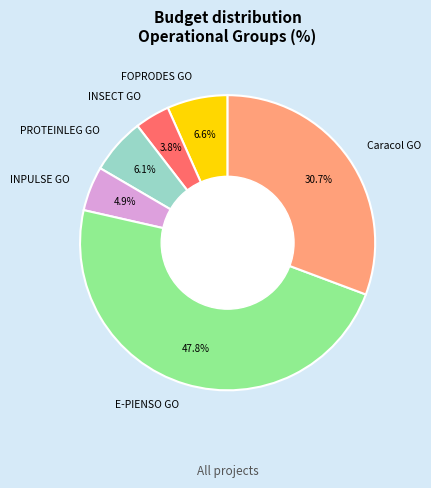

What is the smallest slice in the pie chart?

INSECT GO